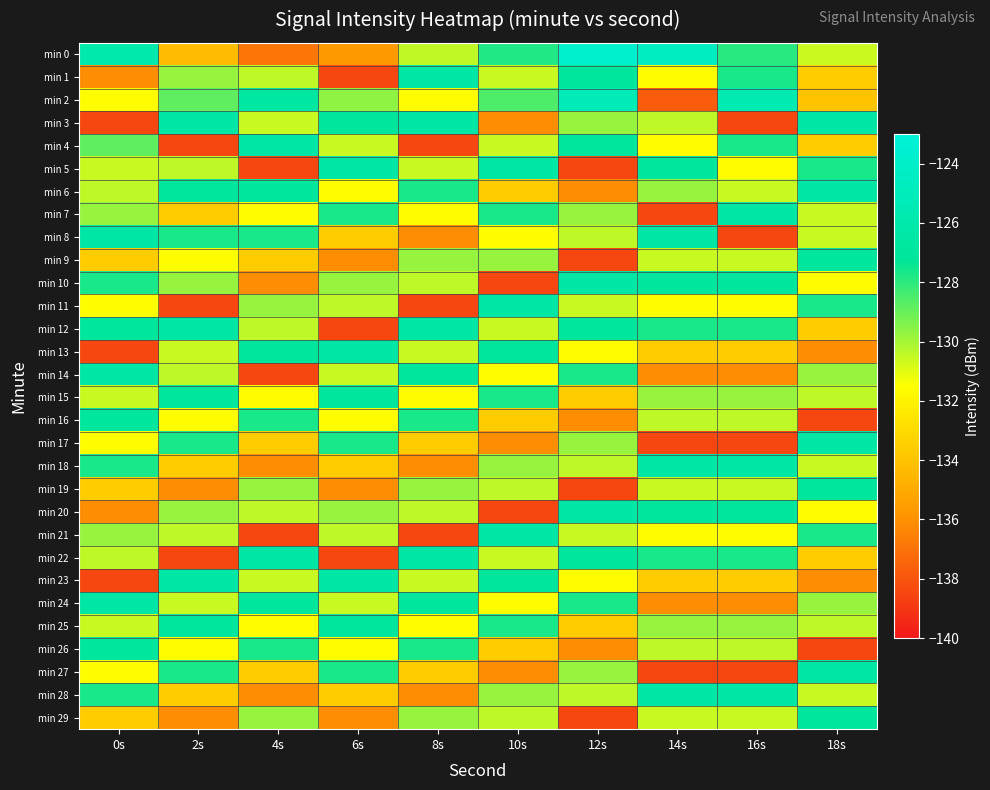

What is the difference between the highest and lowest values at 14s?

13.9